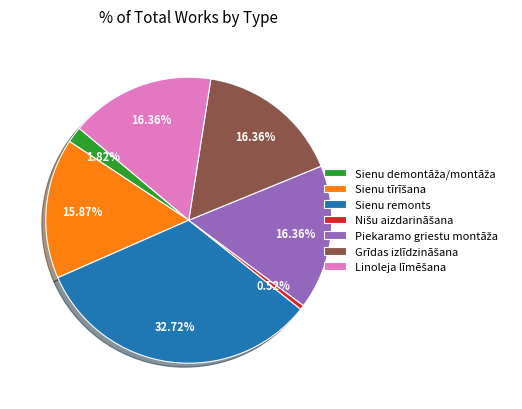

Does any single category account for the majority?

No